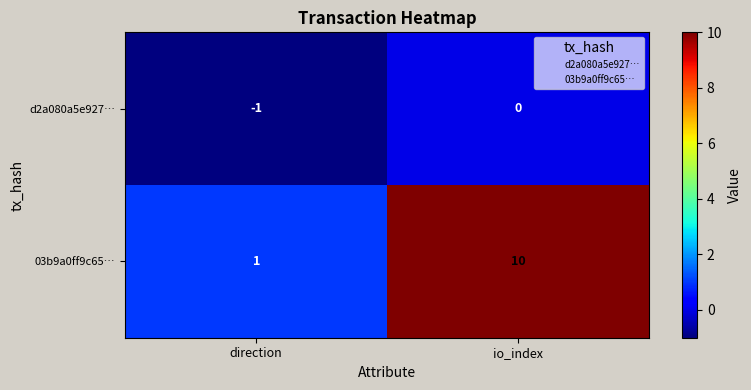

Reading left to right, transcribe all the data shown in this chart.

d2a080a5e927…: direction=-1	io_index=0
03b9a0ff9c65…: direction=1	io_index=10